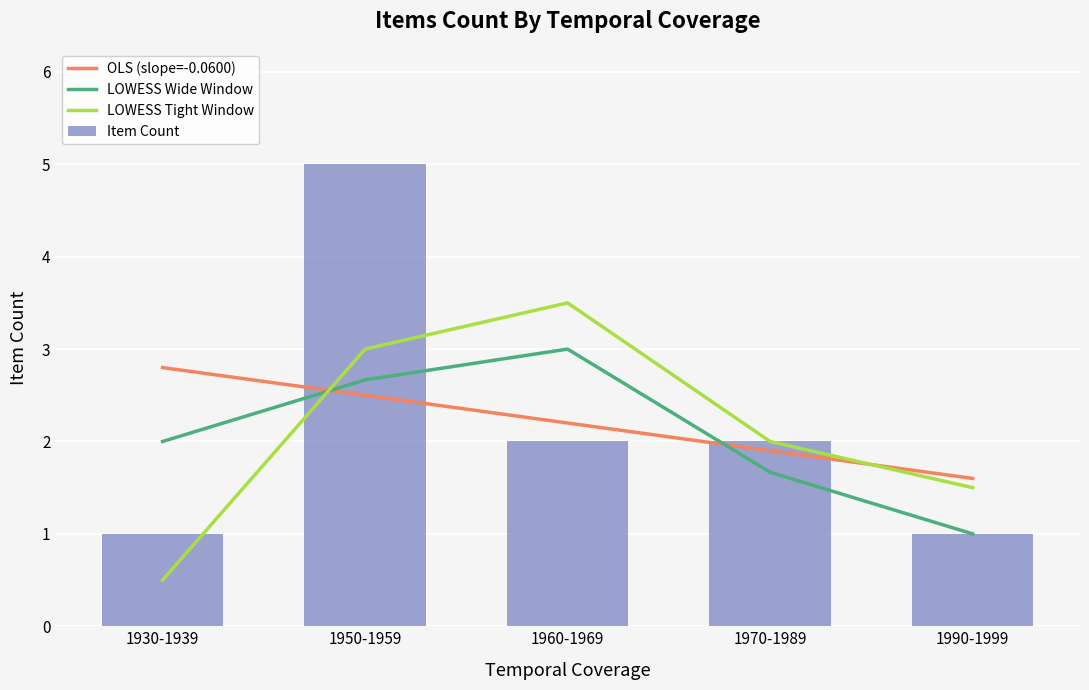

Which series has the largest total across all categories?

Item Count